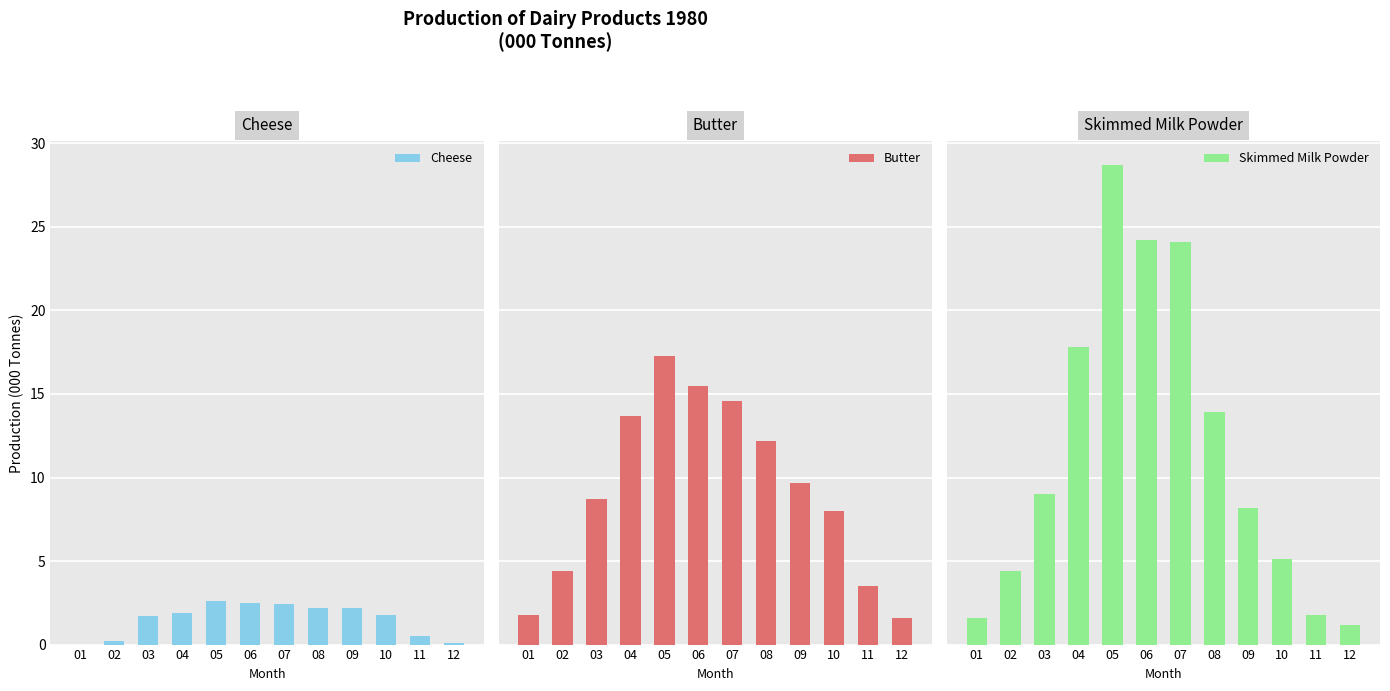

At which label does Skimmed Milk Powder first exceed 9?

04